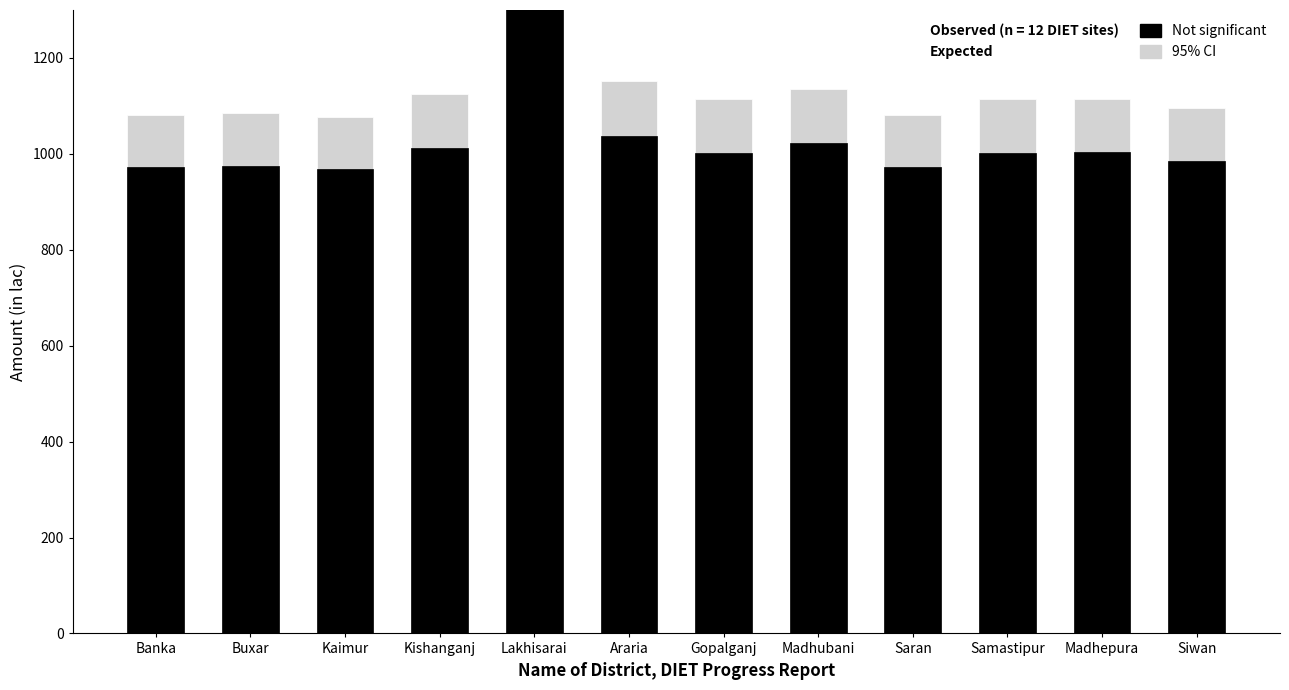

How many bars are there in each group?

2